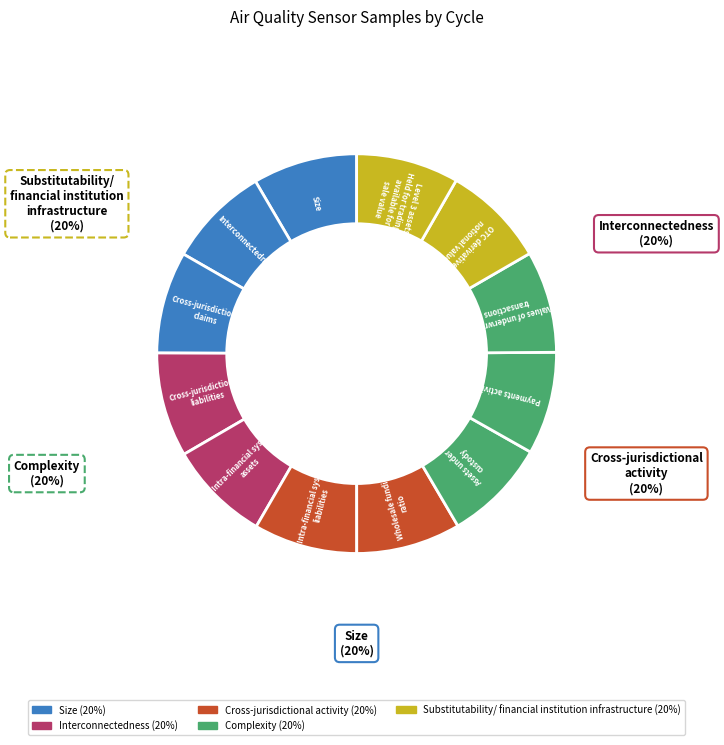

Does 78 represent more than half of the total?

No